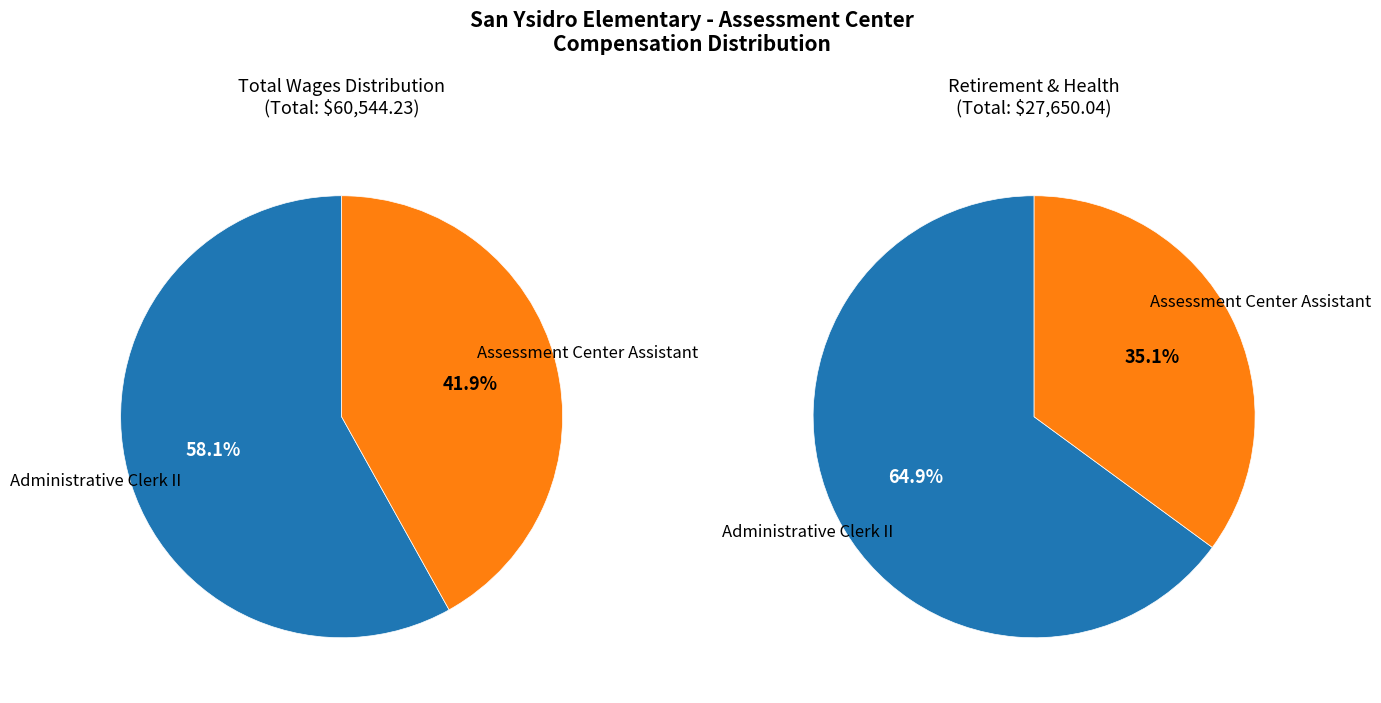

To the nearest percent, what is the combined percentage of Assessment Center Assistant and Administrative Clerk II?

100%